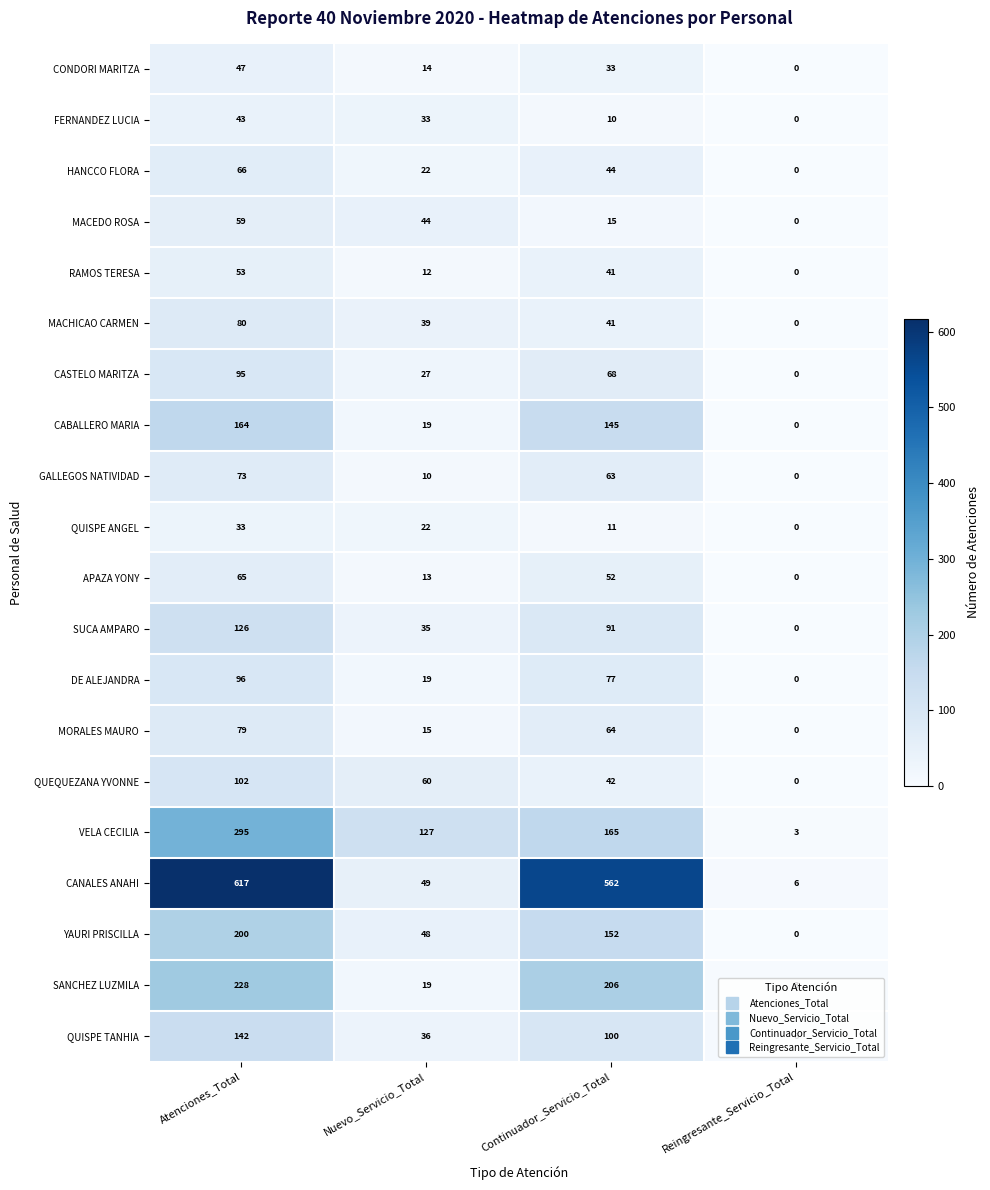

The DE ALEJANDRA series shows 26 at Nuevo_Servicio_Total. True or false?

False